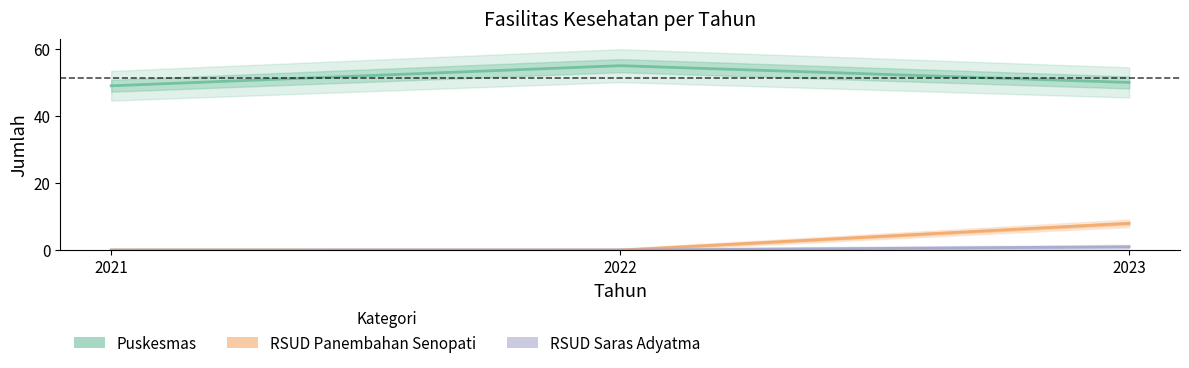

What are all the series names shown in the legend?

Puskesmas, RSUD Panembahan Senopati, RSUD Saras Adyatma